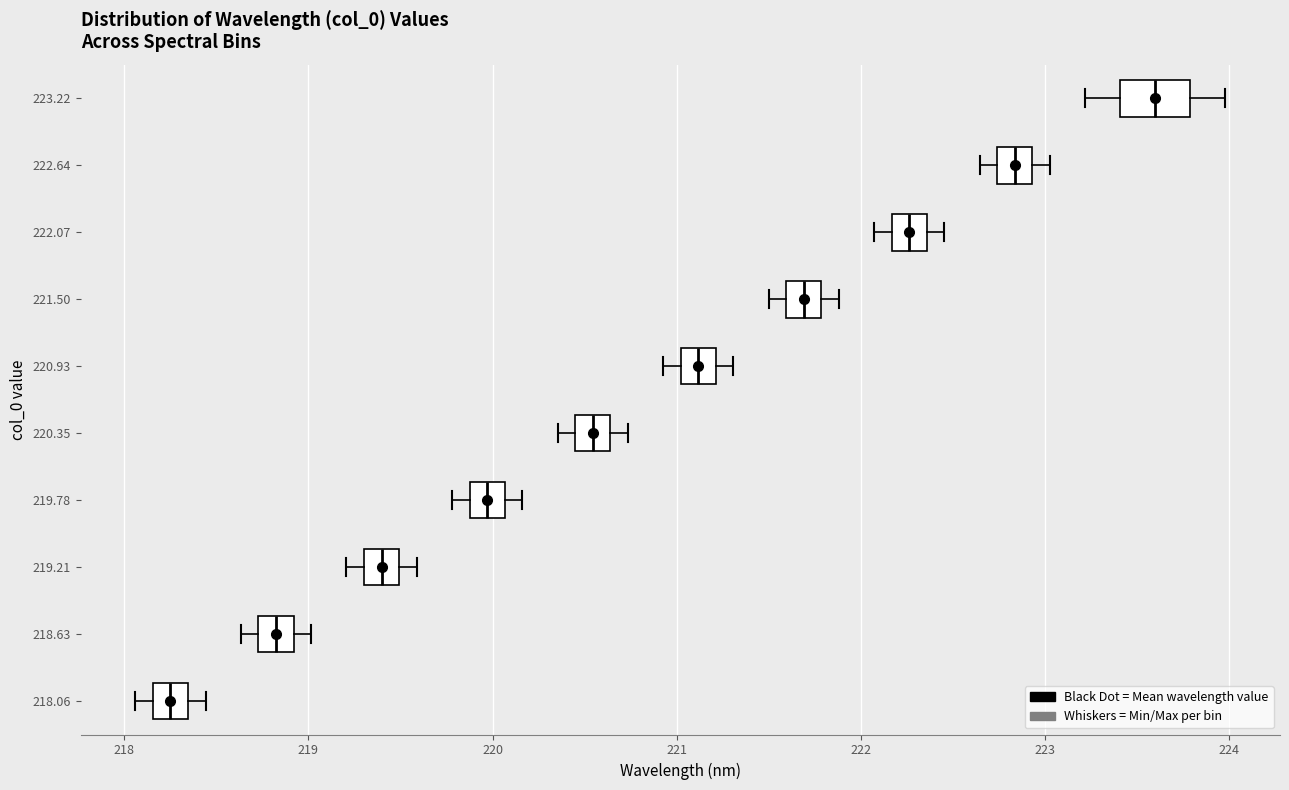

Where is the left edge of the box at y = 218.06 on the x-axis? The values are not printed on the chart, so give them approximately, as read against the axis.

218.2